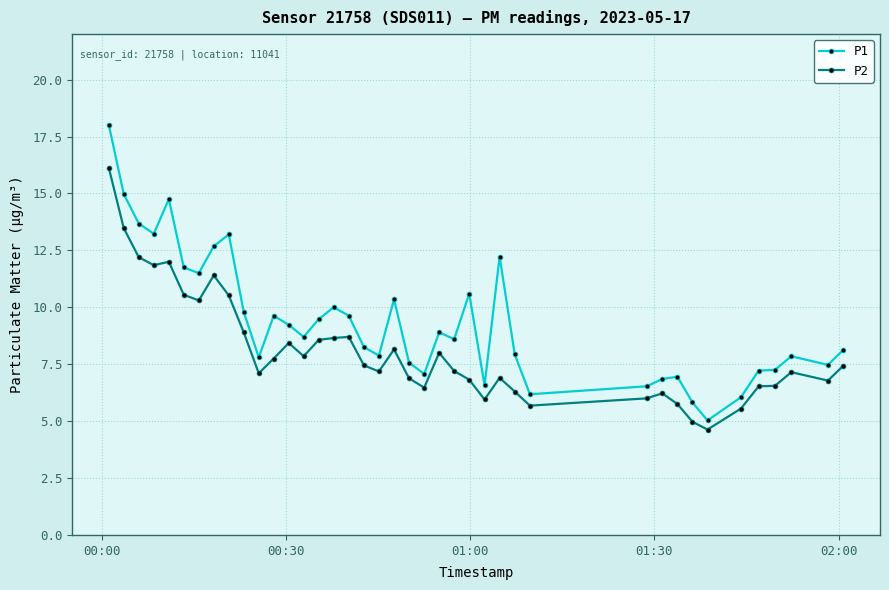

True or false: P2 and P1 cross at least once.

False